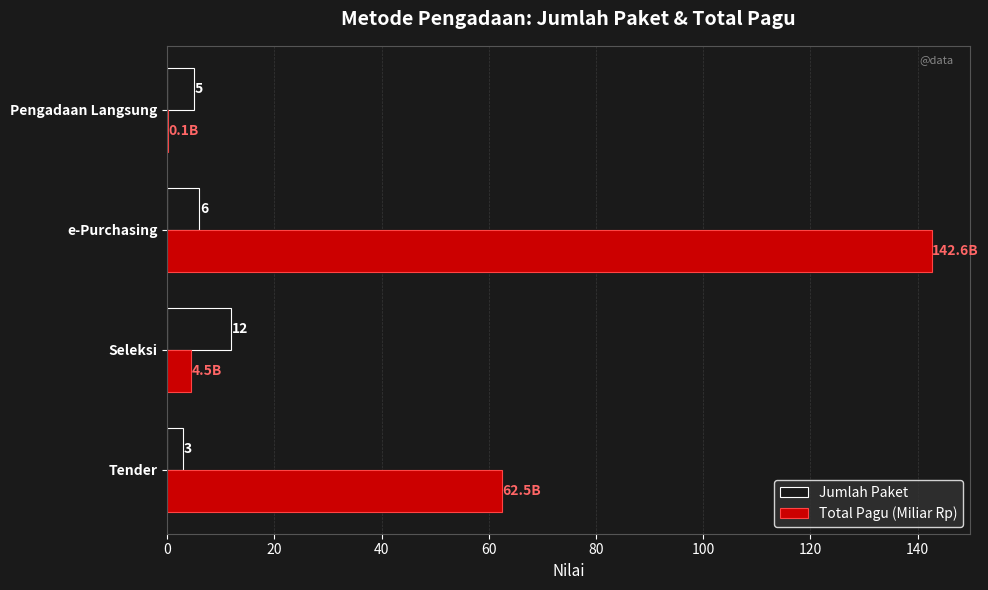

True or false: Total Pagu (Miliar Rp) has a value of 254.4 at e-Purchasing.

False